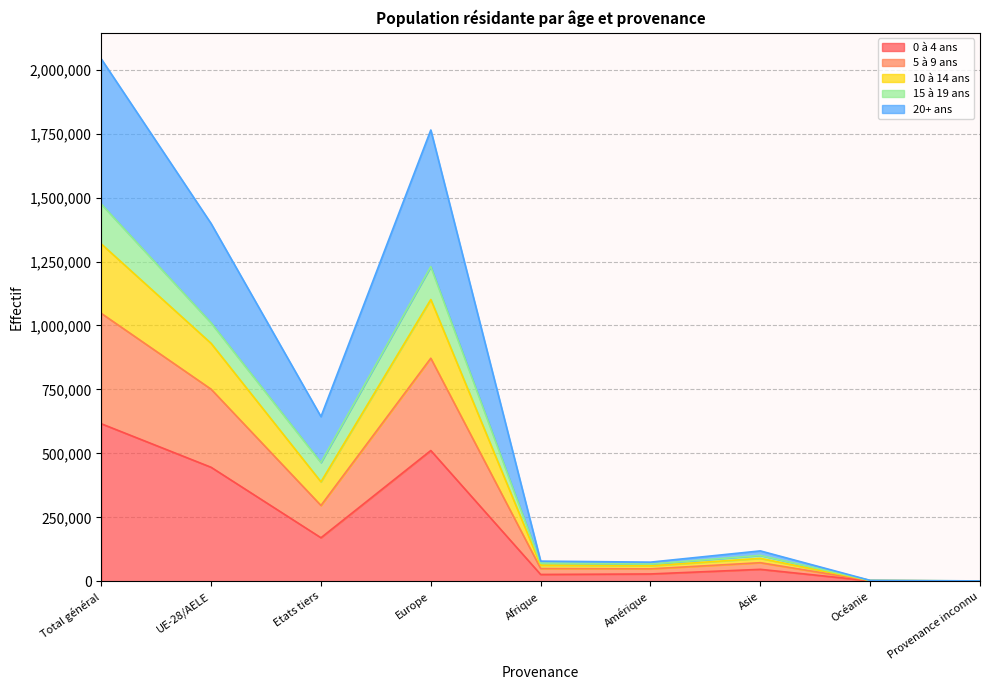

At which category is the sum across all series the highest?

Total général